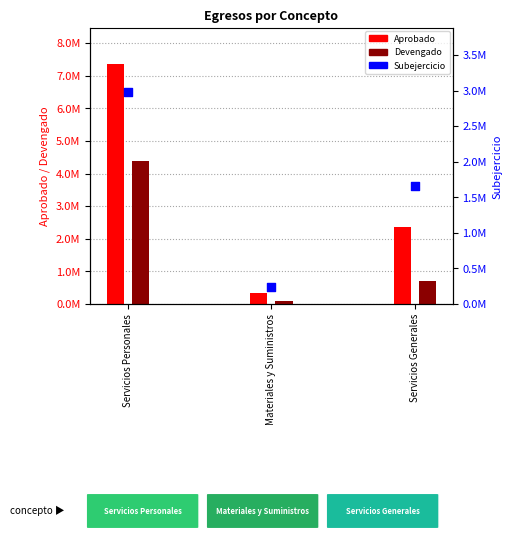

What is the total value across all series at Materiales y Suministros?

666700.0